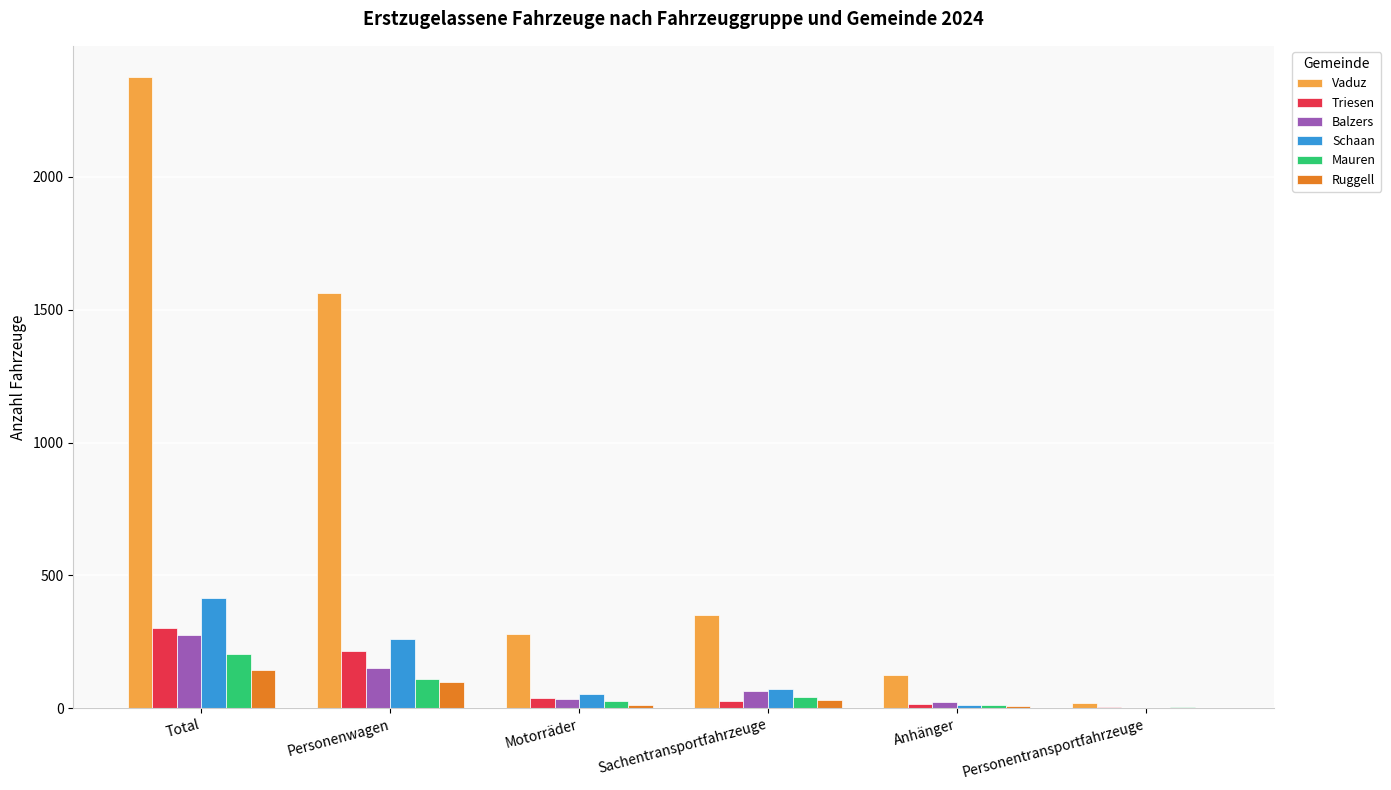

Which series has the largest total across all categories?

Vaduz